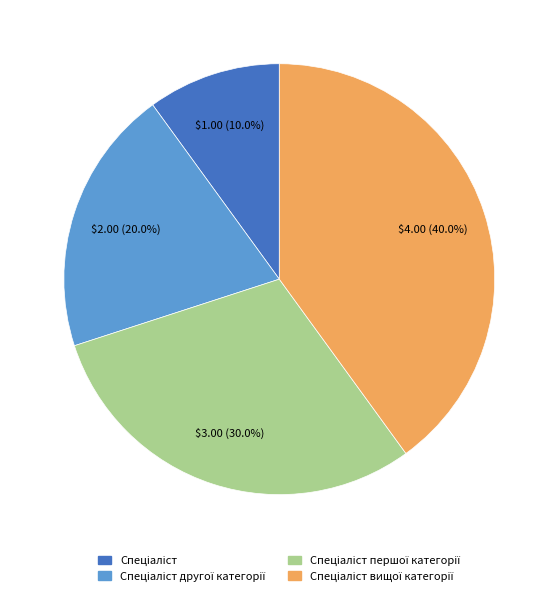

Is there any slice that represents more than half of the pie?

No